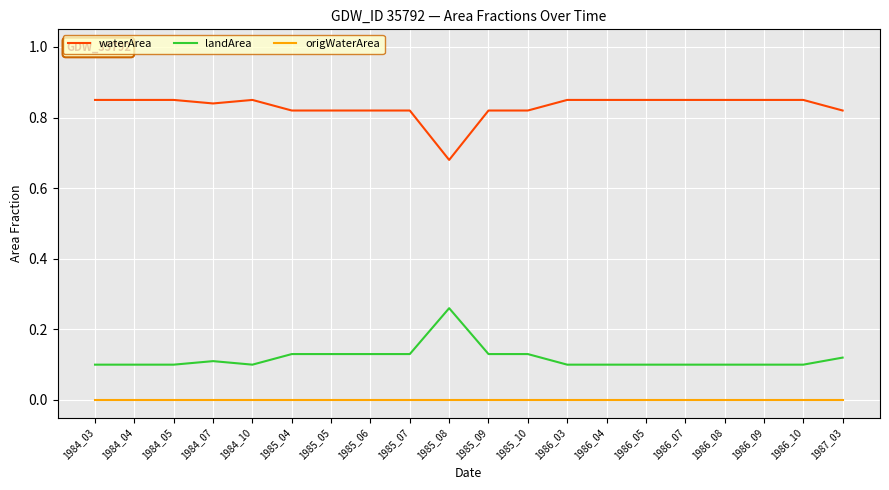

Rank the series by their maximum value, from highest to lowest.

waterArea, landArea, origWaterArea